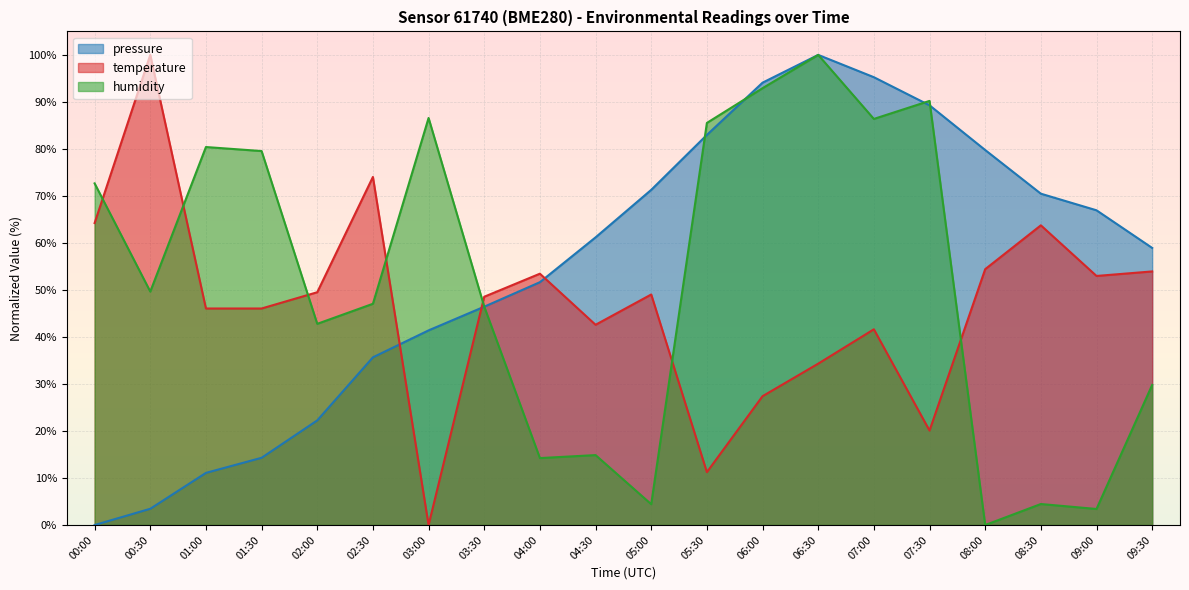

At which label is pressure closest to 50?

04:00